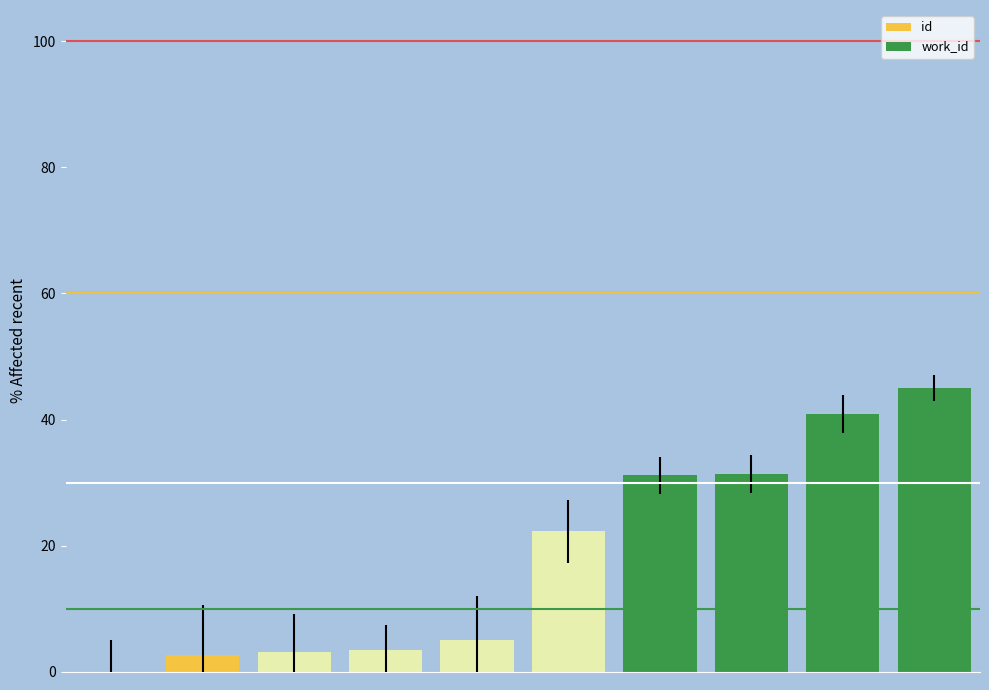

What is the maximum value shown in the chart?

45.0